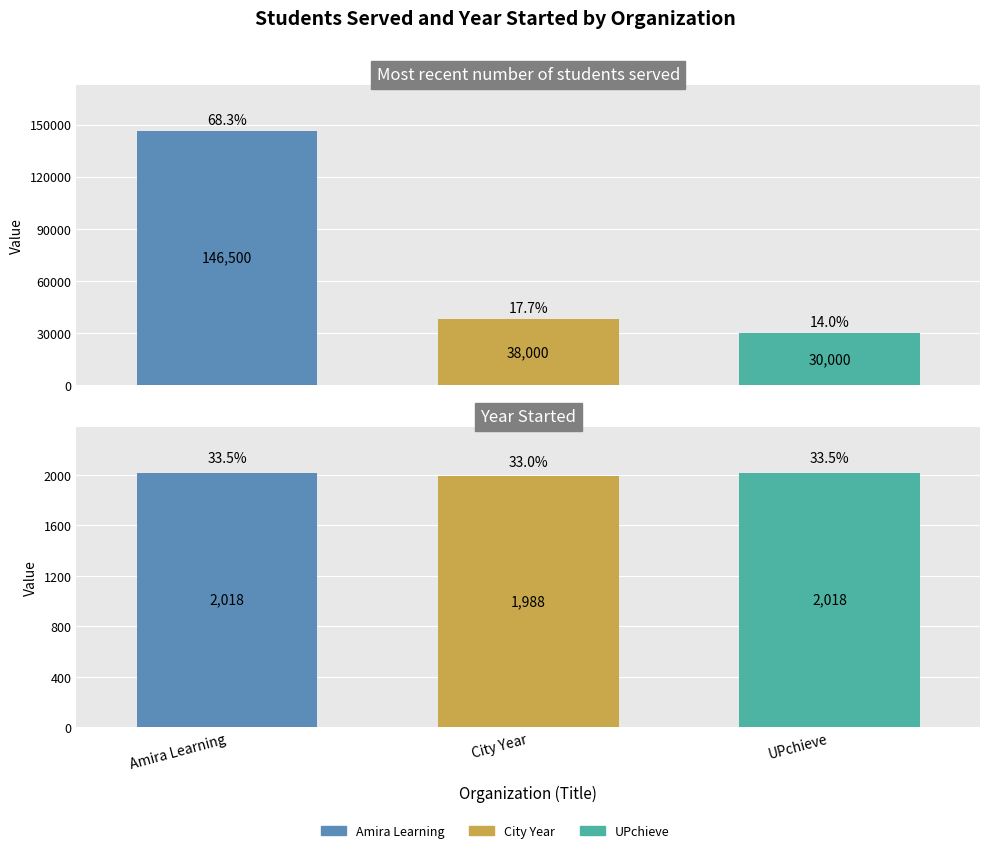

Reading left to right, what are all the values shown in this chart?

Most recent number of students served: Amira Learning=146500	City Year=38000	UPchieve=30000
Year Started: Amira Learning=2018	City Year=1988	UPchieve=2018